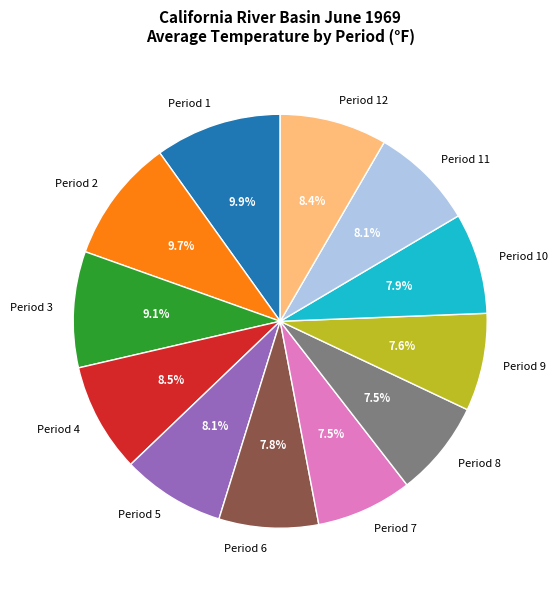

How many segments does this pie chart have?

12